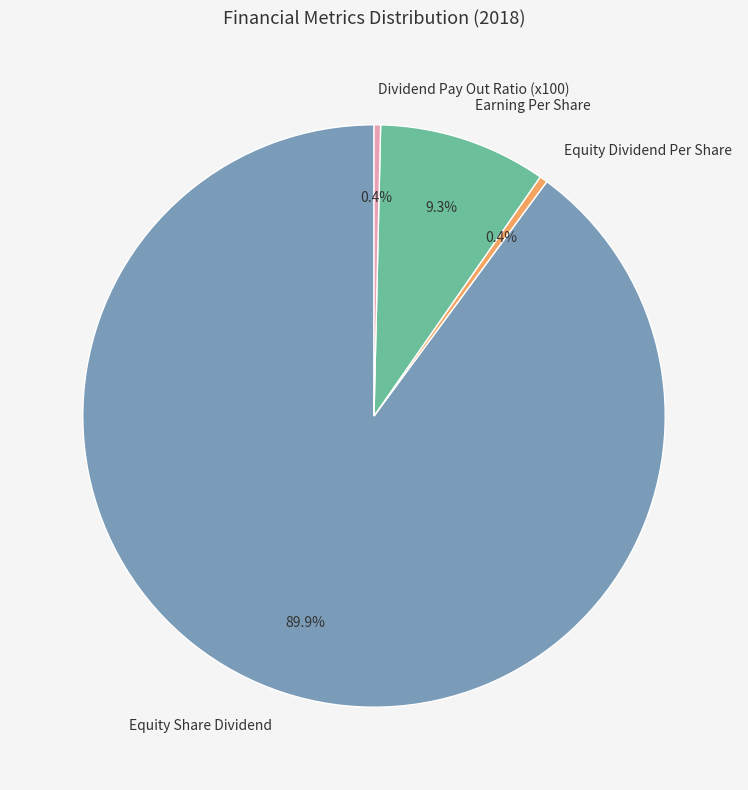

What is the largest slice in the pie chart?

Equity Share Dividend